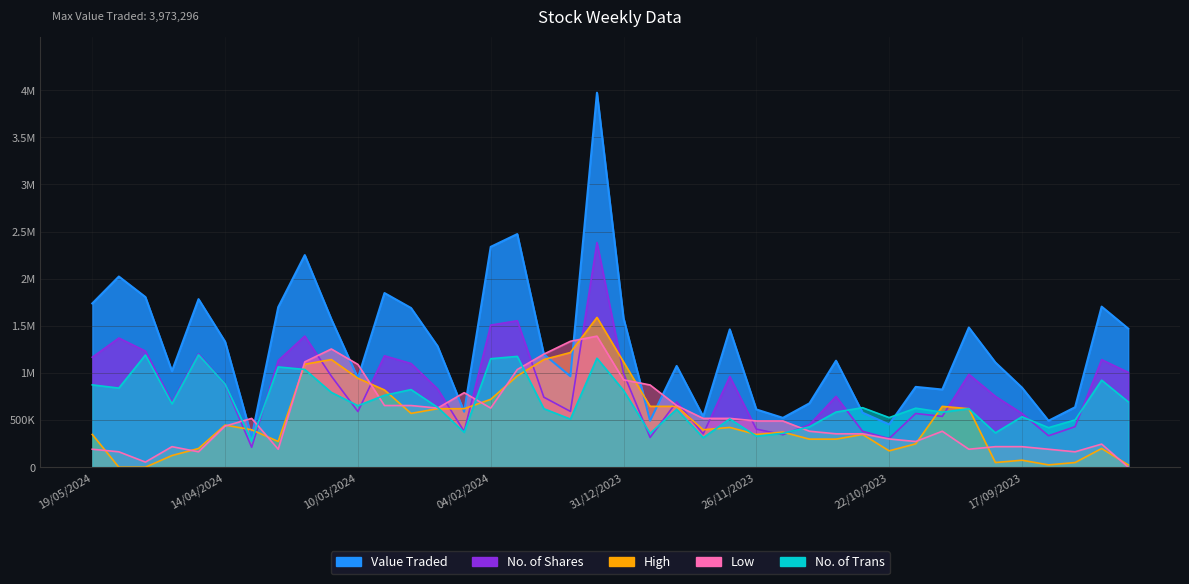

The No. of Shares series shows 1100454.4 at 25/02/2024. True or false?

True